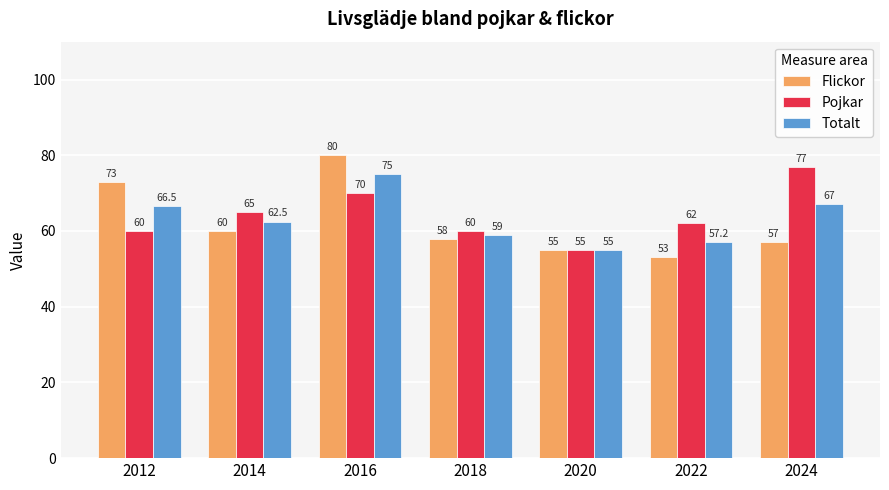

True or false: Flickor has a value of 38.4 at 2020.

False